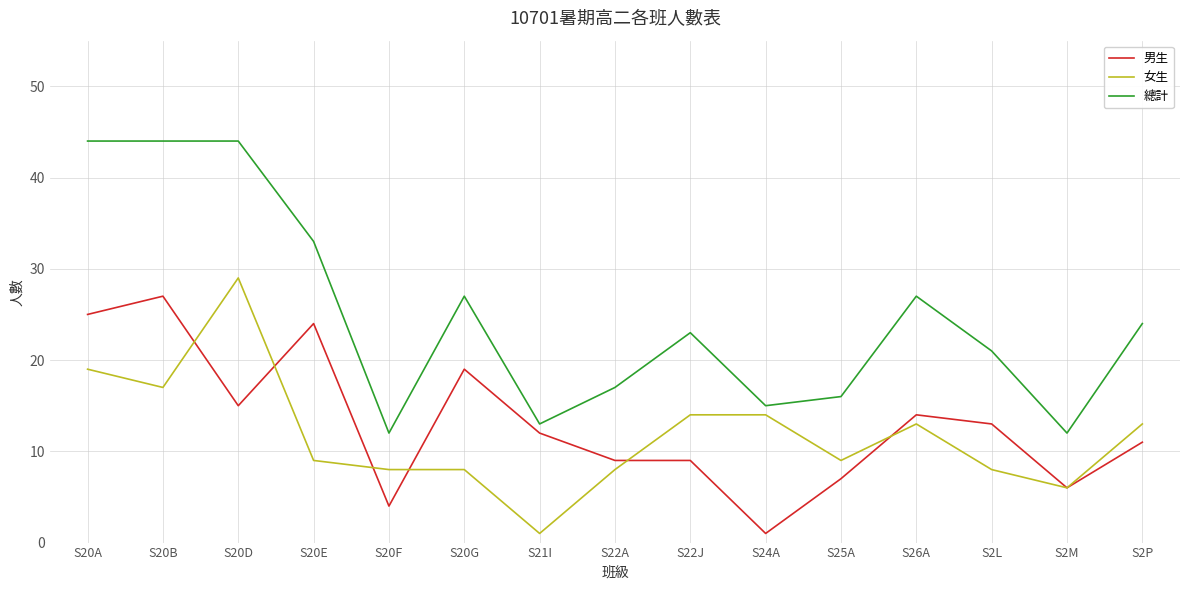

True or false: 總計 and 男生 intersect in this chart.

False